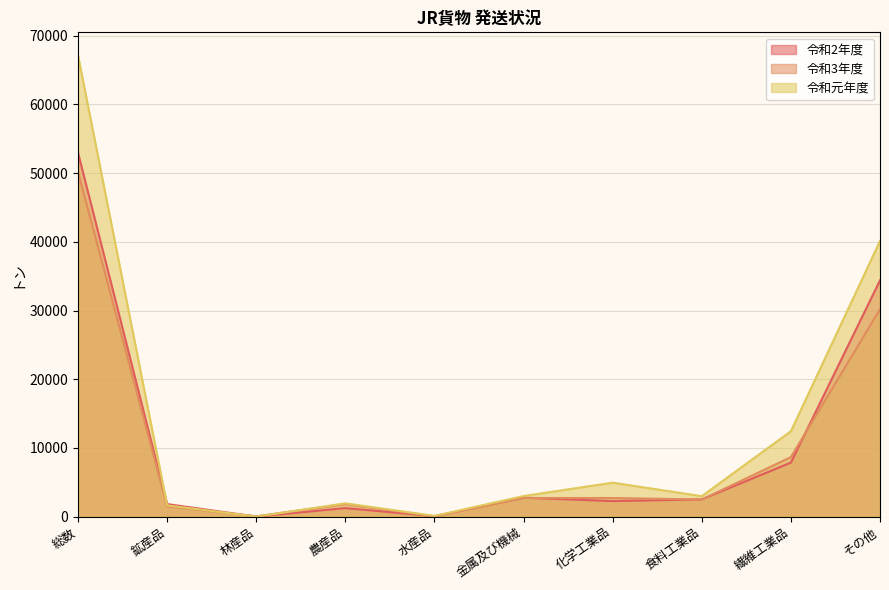

At which label does 令和2年度 first exceed 2510?

総数